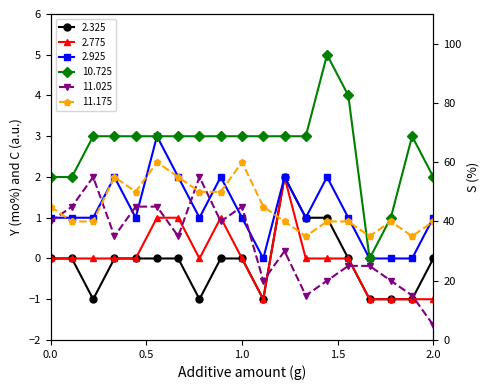

How many 11.175 values are between 40 and 50?

12